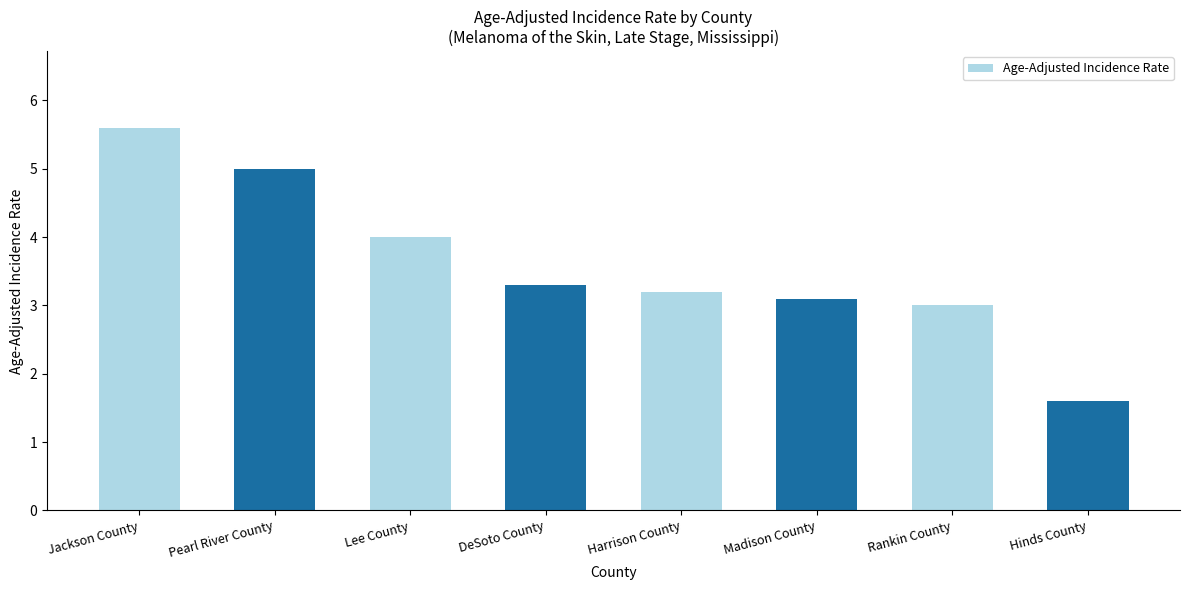

Is it true that the value at Lee County is 1.9?

False